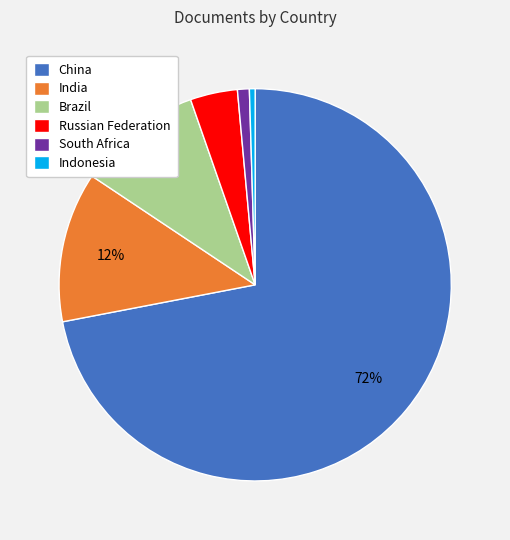

Do Indonesia and India together represent more than half of the pie?

No